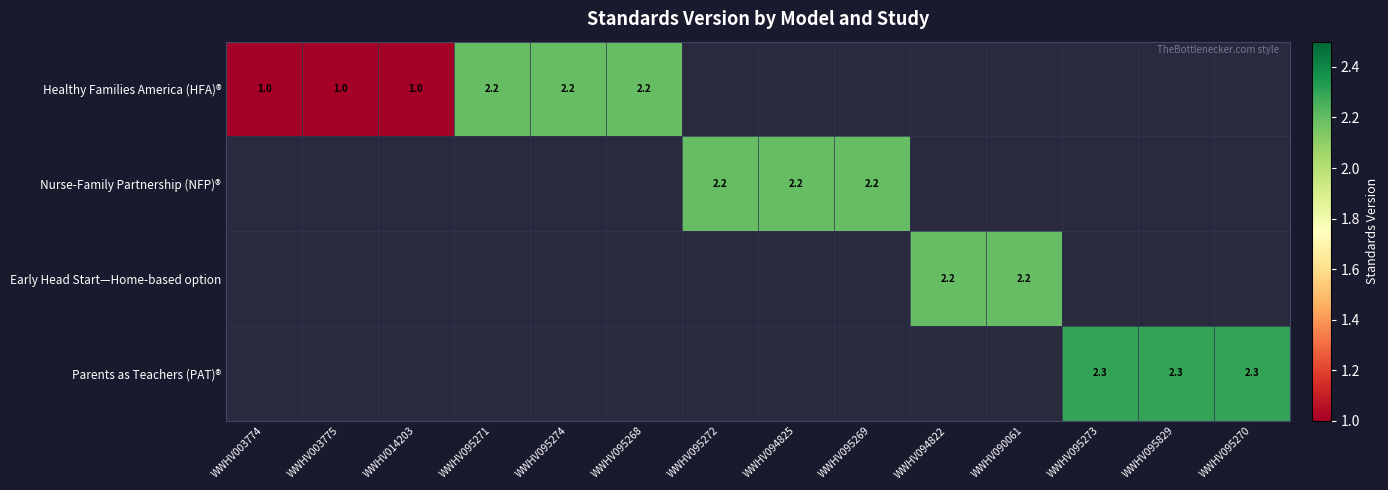

How many series are shown in this chart?

4